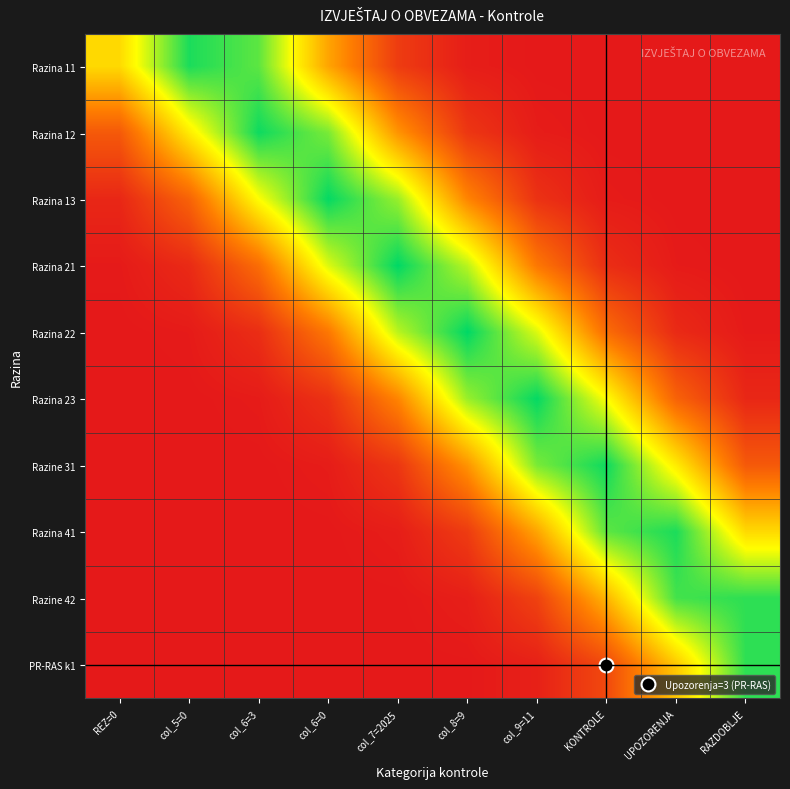

Reading right to left, what are all the values shown in this chart?

Razina 11: RAZDOBLJE=0.0	UPOZORENJA=0.0	KONTROLE=0.0	col_9=11=0.1	col_8=9=1.6	col_7=2025=11.4	col_6=0=43.2	col_6=3=87.8	col_5=0=96.3	REZ=0=57.0
Razina 12: RAZDOBLJE=0.0	UPOZORENJA=0.0	KONTROLE=0.1	col_9=11=1.3	col_8=9=9.7	col_7=2025=38.9	col_6=0=84.1	col_6=3=98.1	col_5=0=61.7	REZ=0=21.0
Razina 13: RAZDOBLJE=0.0	UPOZORENJA=0.1	KONTROLE=1.0	col_9=11=8.2	col_8=9=34.8	col_7=2025=80.0	col_6=0=99.3	col_6=3=66.5	col_5=0=24.0	REZ=0=4.7
Razina 21: RAZDOBLJE=0.1	UPOZORENJA=0.8	KONTROLE=6.8	col_9=11=30.9	col_8=9=75.7	col_7=2025=99.9	col_6=0=71.2	col_6=3=27.3	col_5=0=5.7	REZ=0=0.6
Razina 22: RAZDOBLJE=0.6	UPOZORENJA=5.7	KONTROLE=27.3	col_9=11=71.2	col_8=9=99.9	col_7=2025=75.7	col_6=0=30.9	col_6=3=6.8	col_5=0=0.8	REZ=0=0.1
Razina 23: RAZDOBLJE=4.7	UPOZORENJA=24.0	KONTROLE=66.5	col_9=11=99.3	col_8=9=80.0	col_7=2025=34.8	col_6=0=8.2	col_6=3=1.0	col_5=0=0.1	REZ=0=0.0
Razine 31: RAZDOBLJE=21.0	UPOZORENJA=61.7	KONTROLE=98.1	col_9=11=84.1	col_8=9=38.9	col_7=2025=9.7	col_6=0=1.3	col_6=3=0.1	col_5=0=0.0	REZ=0=0.0
Razina 41: RAZDOBLJE=57.0	UPOZORENJA=96.3	KONTROLE=87.8	col_9=11=43.2	col_8=9=11.4	col_7=2025=1.6	col_6=0=0.1	col_6=3=0.0	col_5=0=0.0	REZ=0=0.0
Razine 42: RAZDOBLJE=93.9	UPOZORENJA=91.1	KONTROLE=47.6	col_9=11=13.4	col_8=9=2.0	col_7=2025=0.2	col_6=0=0.0	col_6=3=0.0	col_5=0=0.0	REZ=0=0.0
PR-RAS k1: RAZDOBLJE=93.9	UPOZORENJA=52.3	KONTROLE=15.7	col_9=11=2.5	col_8=9=0.2	col_7=2025=0.0	col_6=0=0.0	col_6=3=0.0	col_5=0=0.0	REZ=0=0.0